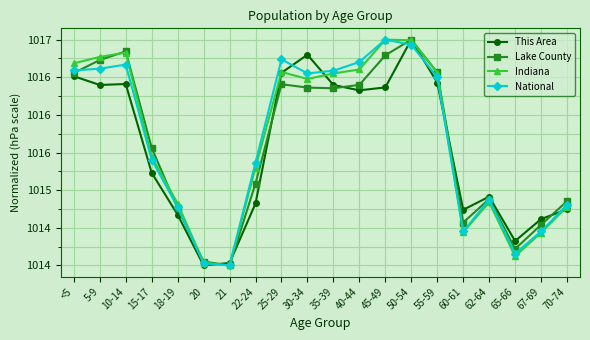

At which category is the sum across all series the highest?

50-54